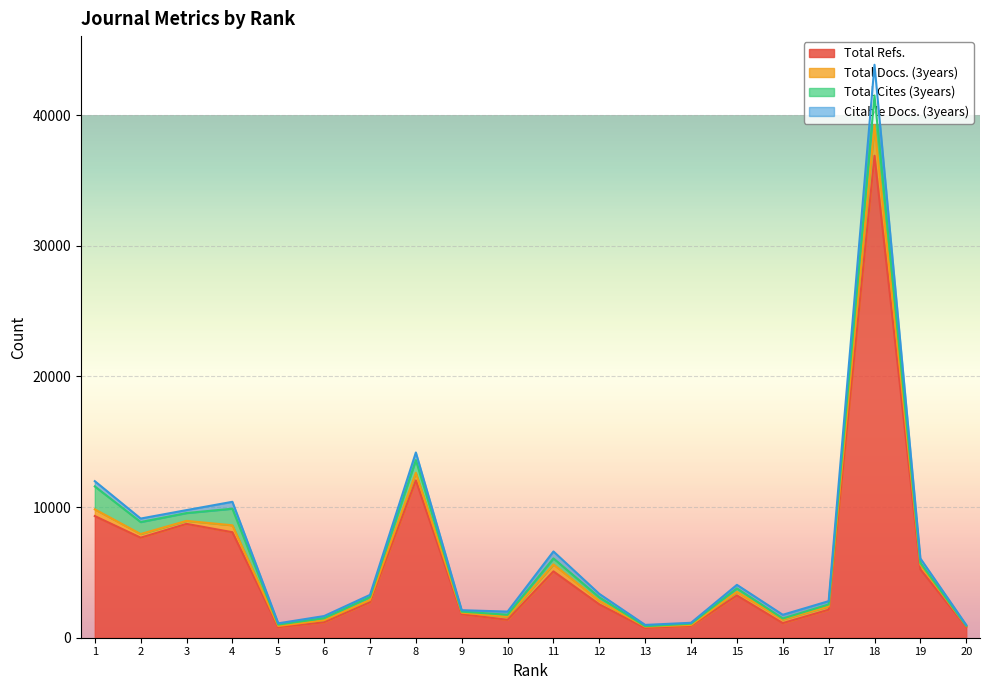

Reading left to right, what are all the values shown in this chart?

Total Refs.: 1=9314	2=7657	3=8714	4=8077	5=805	6=1183	7=2719	8=12045	9=1797	10=1371	11=5079	12=2553	13=744	14=909	15=3236	16=1116	17=2143	18=36893	19=5234	20=834
Total Docs. (3years): 1=512	2=281	3=230	4=529	5=94	6=165	7=170	8=579	9=116	10=244	11=532	12=269	13=99	14=68	15=274	16=285	17=251	18=2350	19=351	20=62
Total Cites (3years): 1=1756	2=917	3=599	4=1271	5=109	6=146	7=222	8=976	9=84	10=142	11=460	12=268	13=40	14=99	15=263	16=71	17=154	18=2265	19=142	20=19
Citable Docs. (3years): 1=403	2=267	3=226	4=527	5=94	6=165	7=168	8=579	9=109	10=244	11=532	12=266	13=98	14=68	15=274	16=285	17=251	18=2350	19=343	20=62